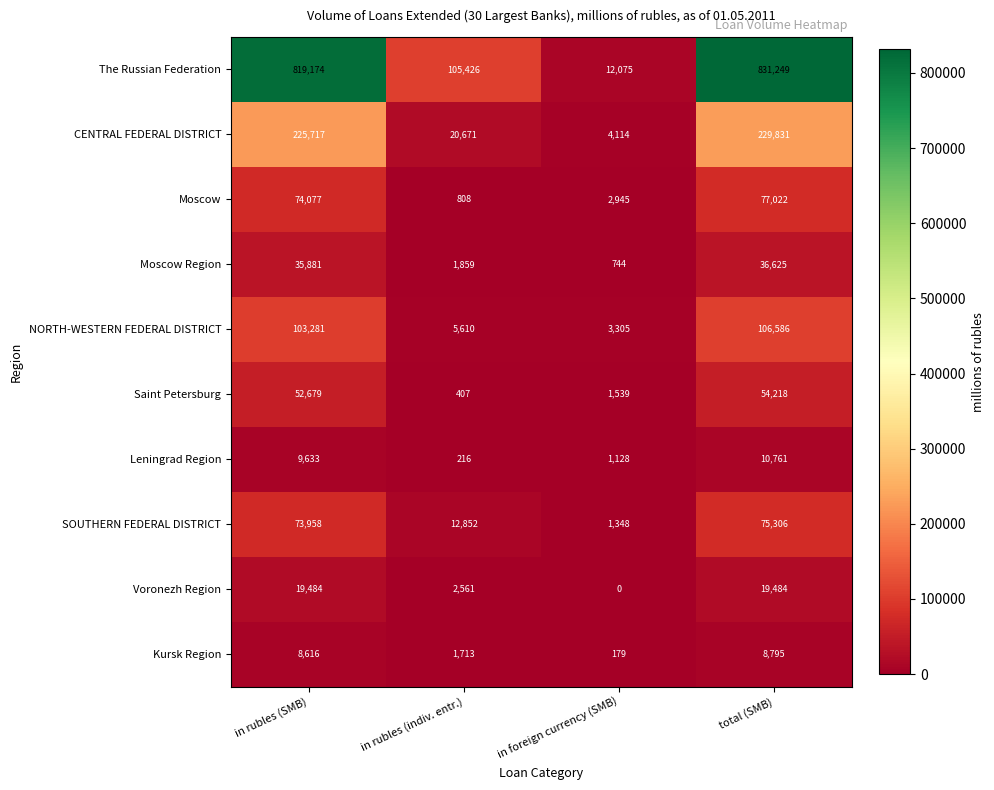

Between in rubles (indiv. entr.) and total (SMB), which series saw the biggest shift?

The Russian Federation